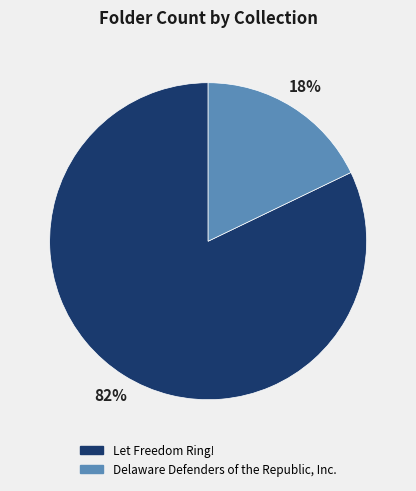

The Let Freedom Ring! slice represents 82% of the pie. True or false?

True